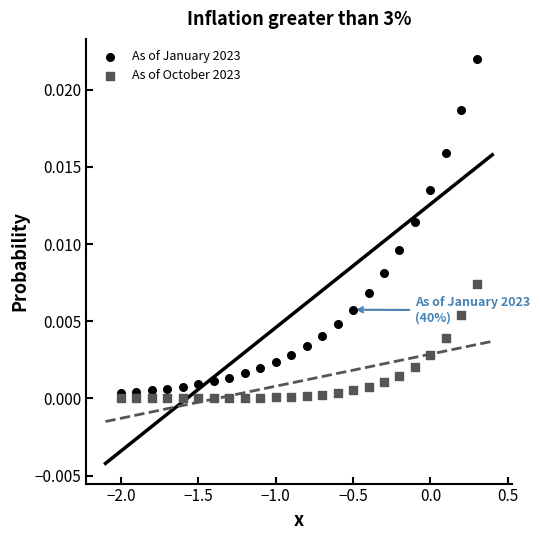

Which series has the largest Y range (max minus min)?

As of January 2023